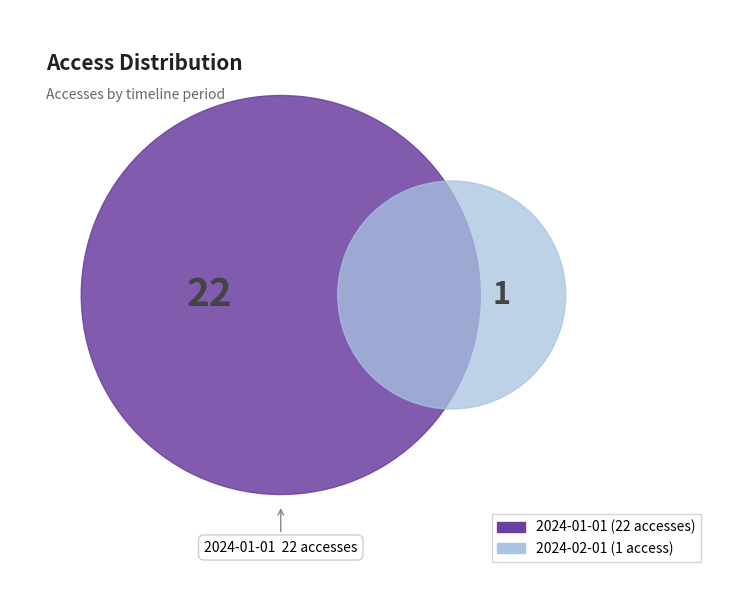

Is it true that 2024-02-01 is 1% of the pie?

False